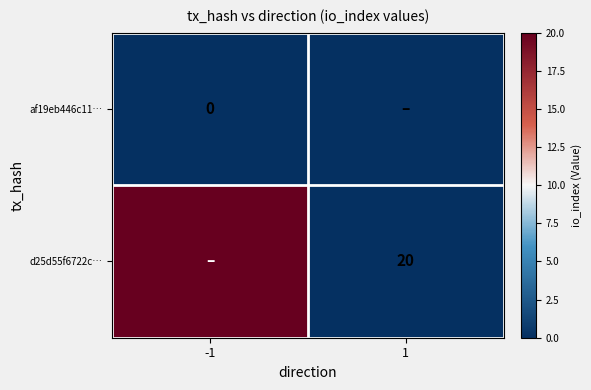

At which category is the sum across all series the highest?

-1